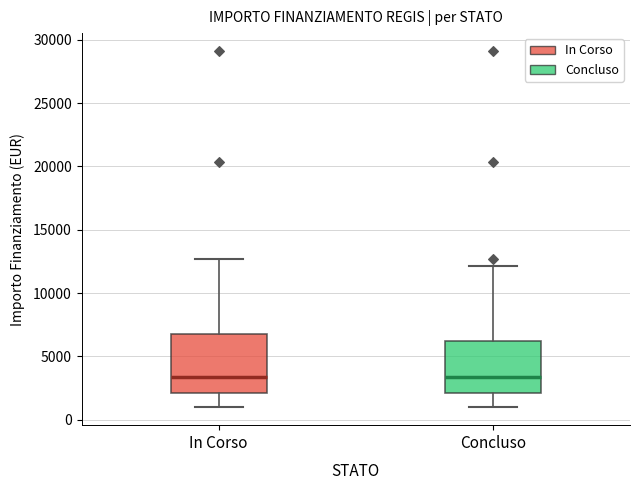

Reading left to right, transcribe this box plot: for each box, give where its median line is, the range the box spans, and where its two whiskers end, as read against the y-axis. The values are not printed on the chart, so give them approximately, as read against the axis.

In Corso: median 3500, box 2000 to 7000, whiskers 1000 to 12500
Concluso: median 3500, box 2000 to 6000, whiskers 1000 to 12000